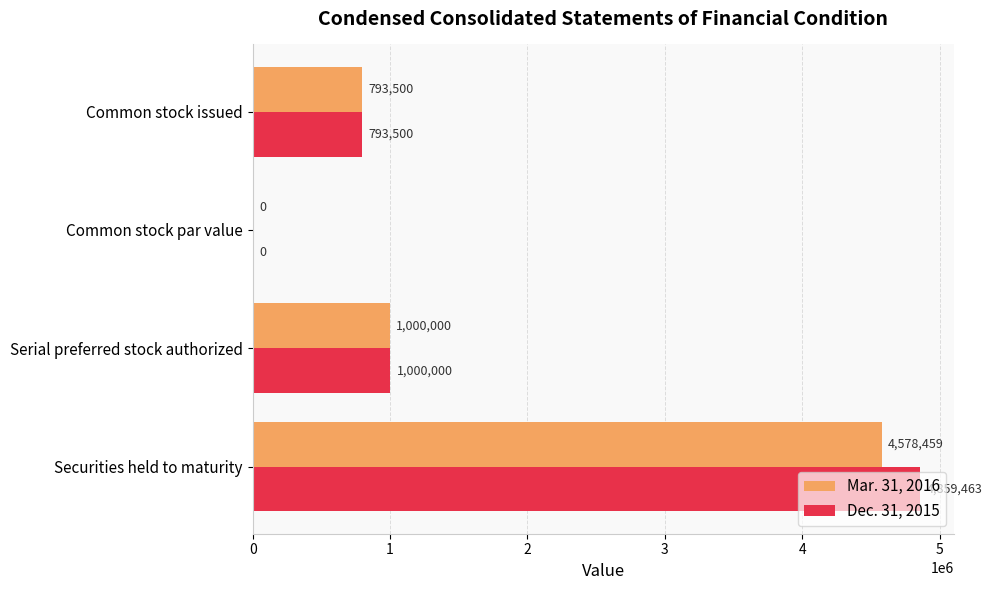

Which series has the largest range (max minus min)?

Dec. 31, 2015